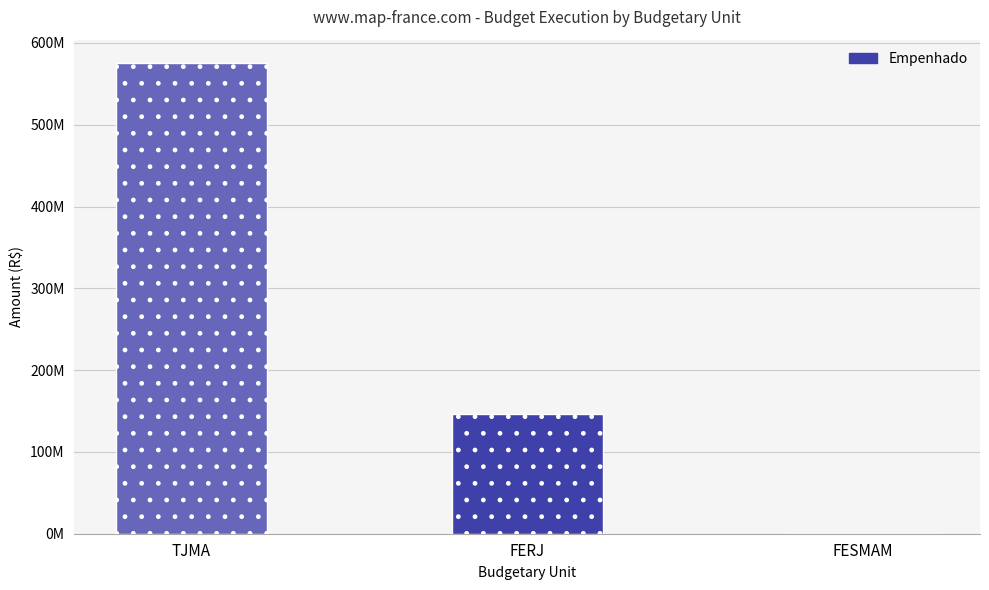

Count the number of values greater than 146217395.

1